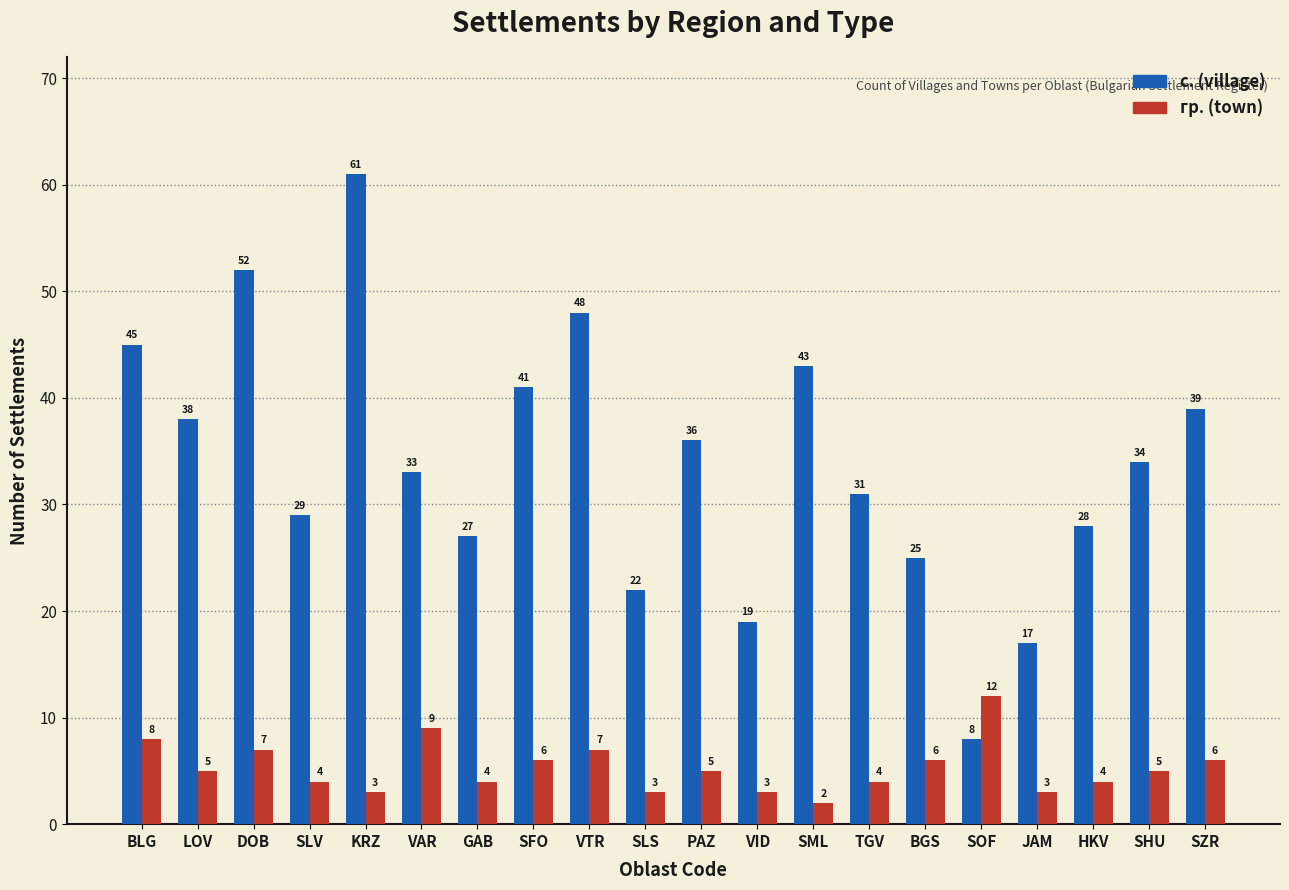

At how many categories does at least one series exceed 49?

2